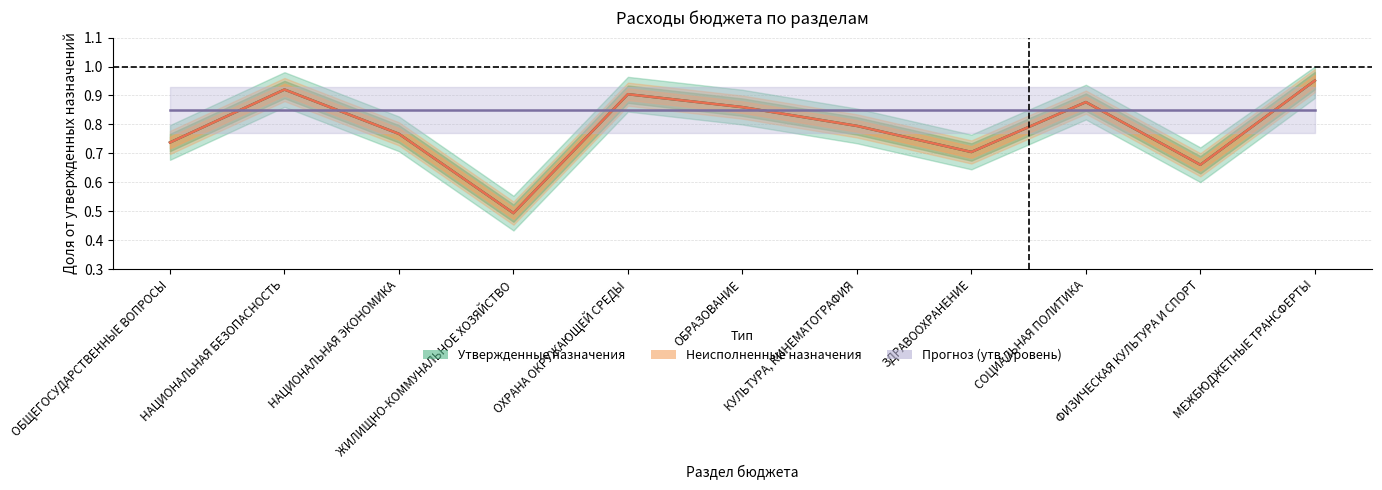

Reading left to right, transcribe all the data shown in this chart.

Исполнено (центр): 0.7	0.9	0.8	0.5	0.9	0.9	0.8	0.7	0.9	0.7	1.0
Неисполнено (центр): 0.7	0.9	0.8	0.5	0.9	0.9	0.8	0.7	0.9	0.7	1.0
Уровень утверждения: 0.8	0.8	0.8	0.8	0.8	0.8	0.8	0.8	0.8	0.8	0.8